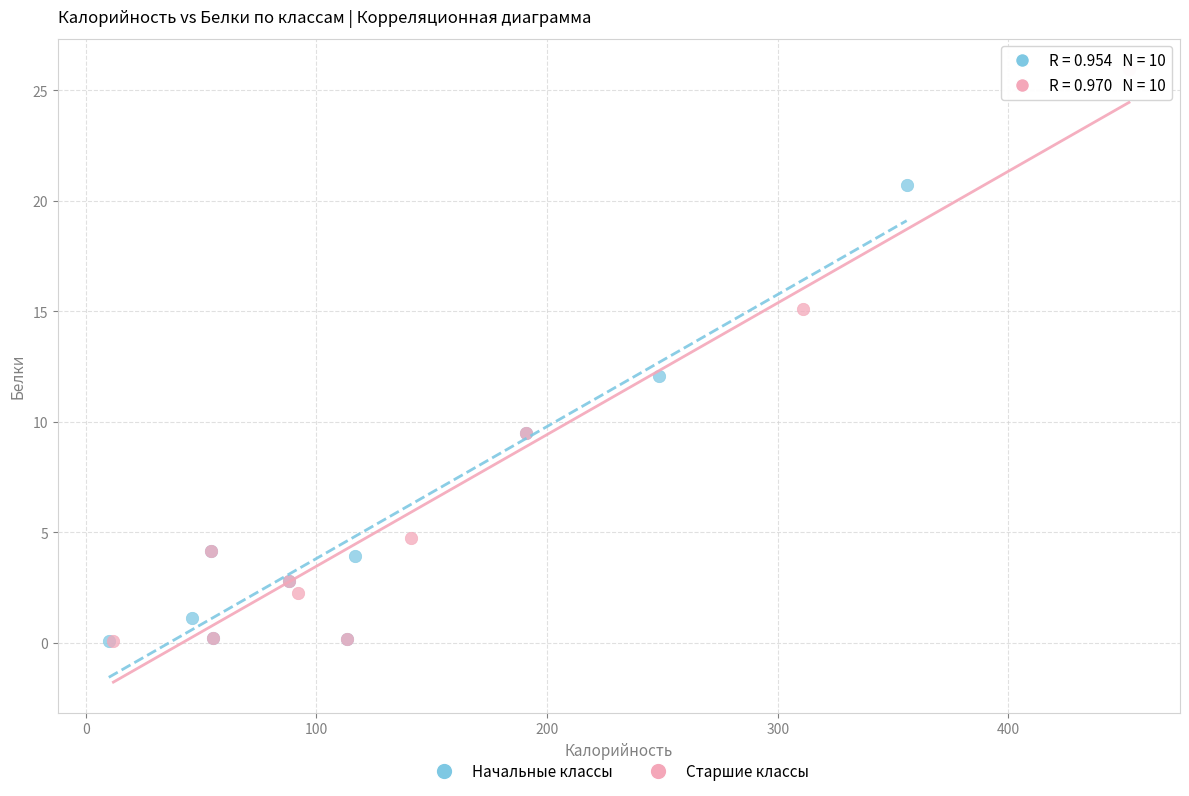

Which series has the widest spread of Y values?

Старшие классы